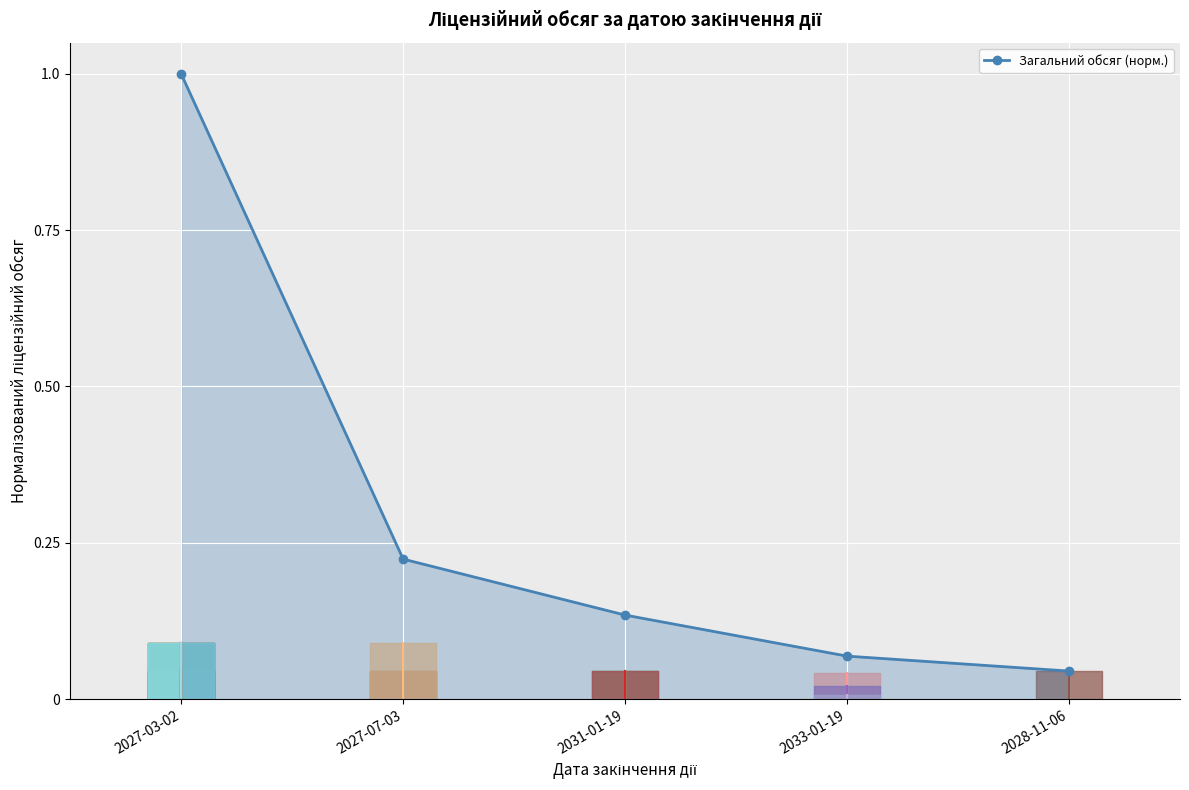

What is the label of the 5th point from the left?

2028-11-06